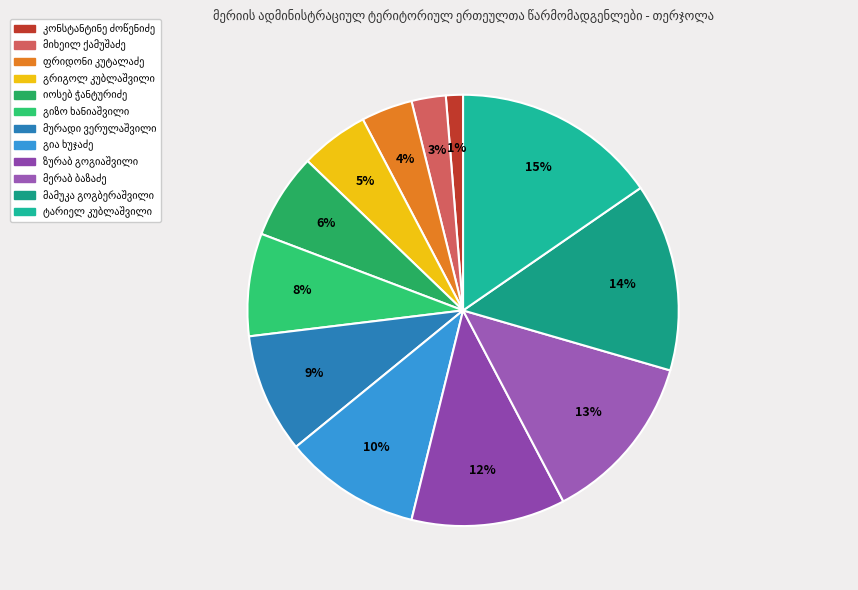

Does any single category account for the majority?

No